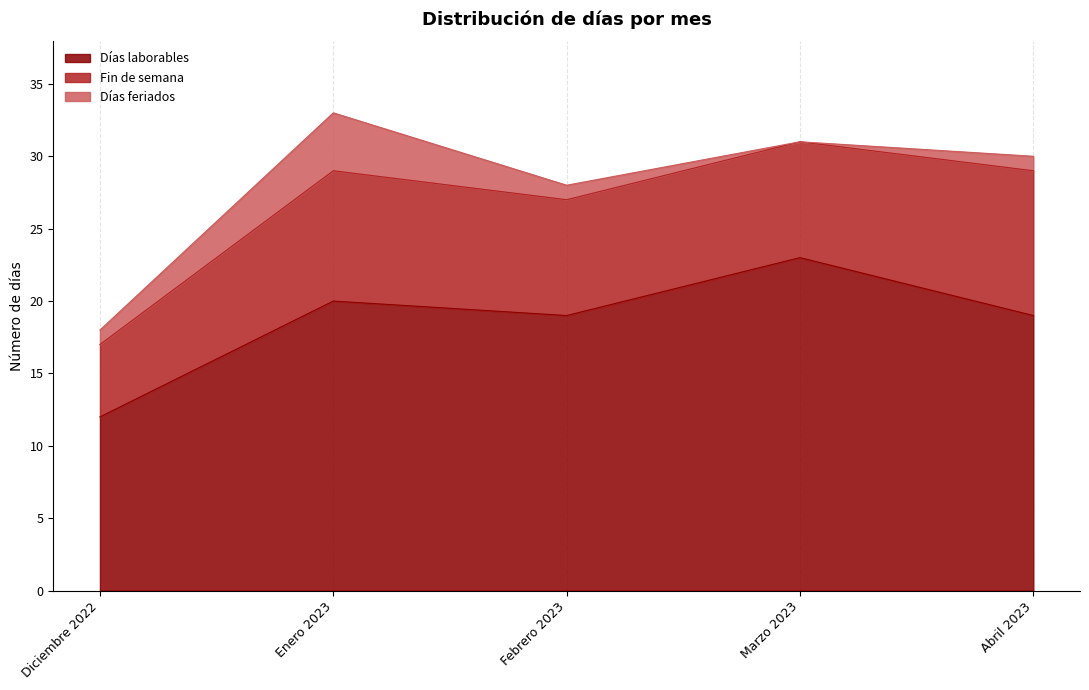

True or false: Fin de semana has a value of 16 at Enero 2023.

False